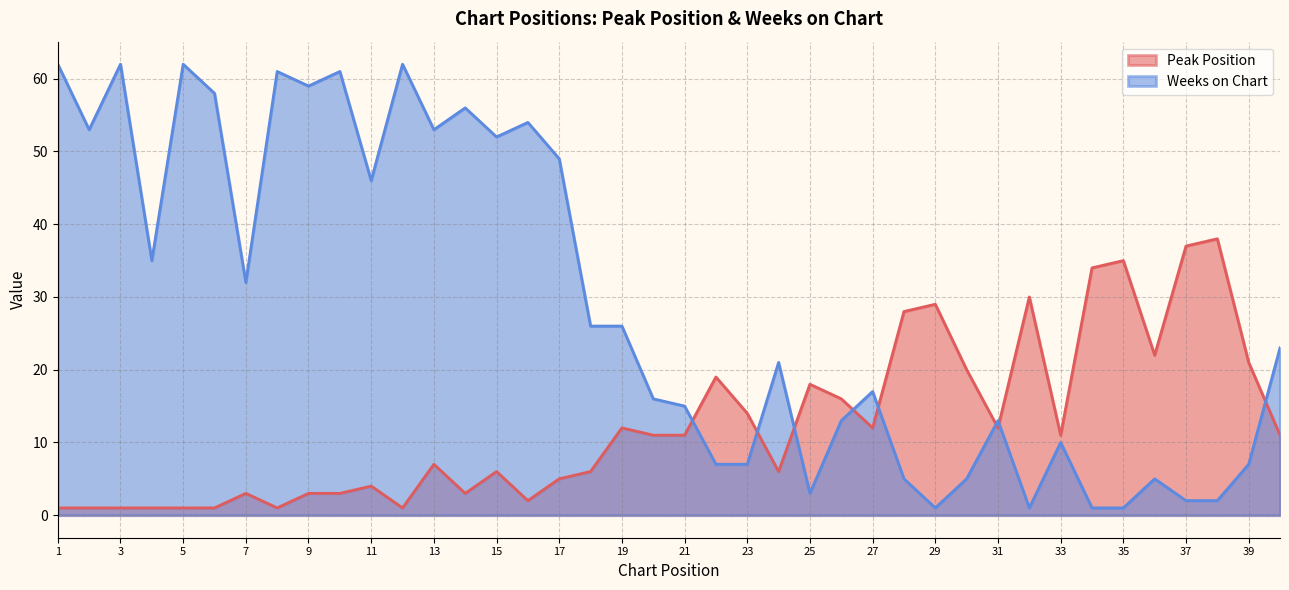

What are all the series names shown in the legend?

Peak Position, Weeks on Chart